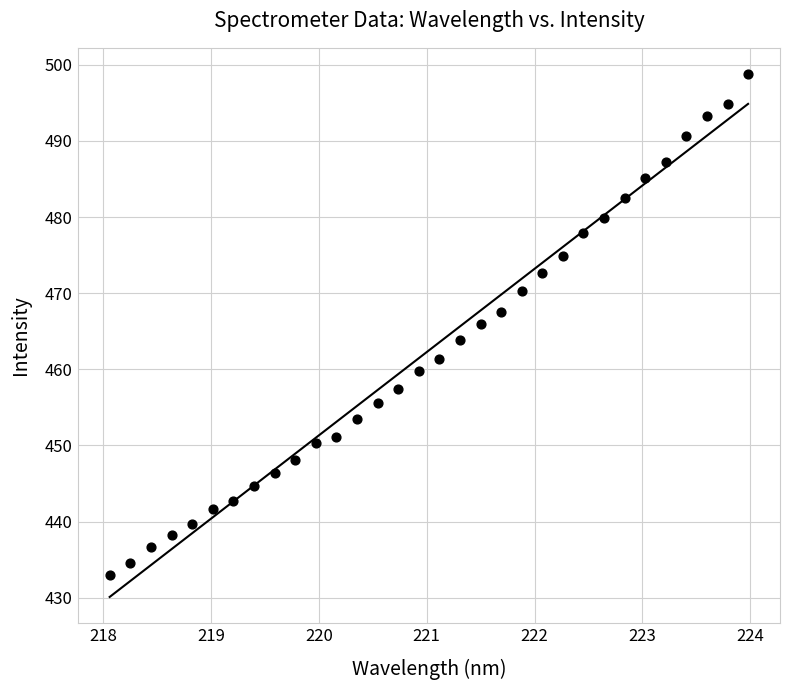

What is the range of X values (max minus min)?

5.9